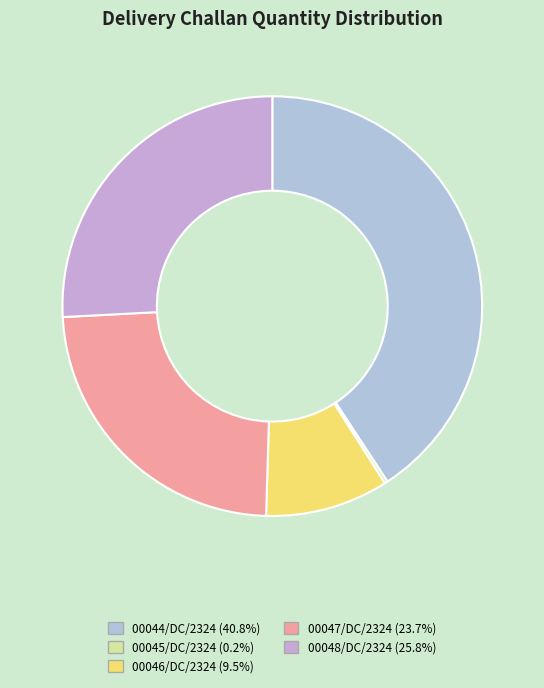

To the nearest percent, what is the combined percentage of 00045/DC/2324 and 00047/DC/2324?

24%